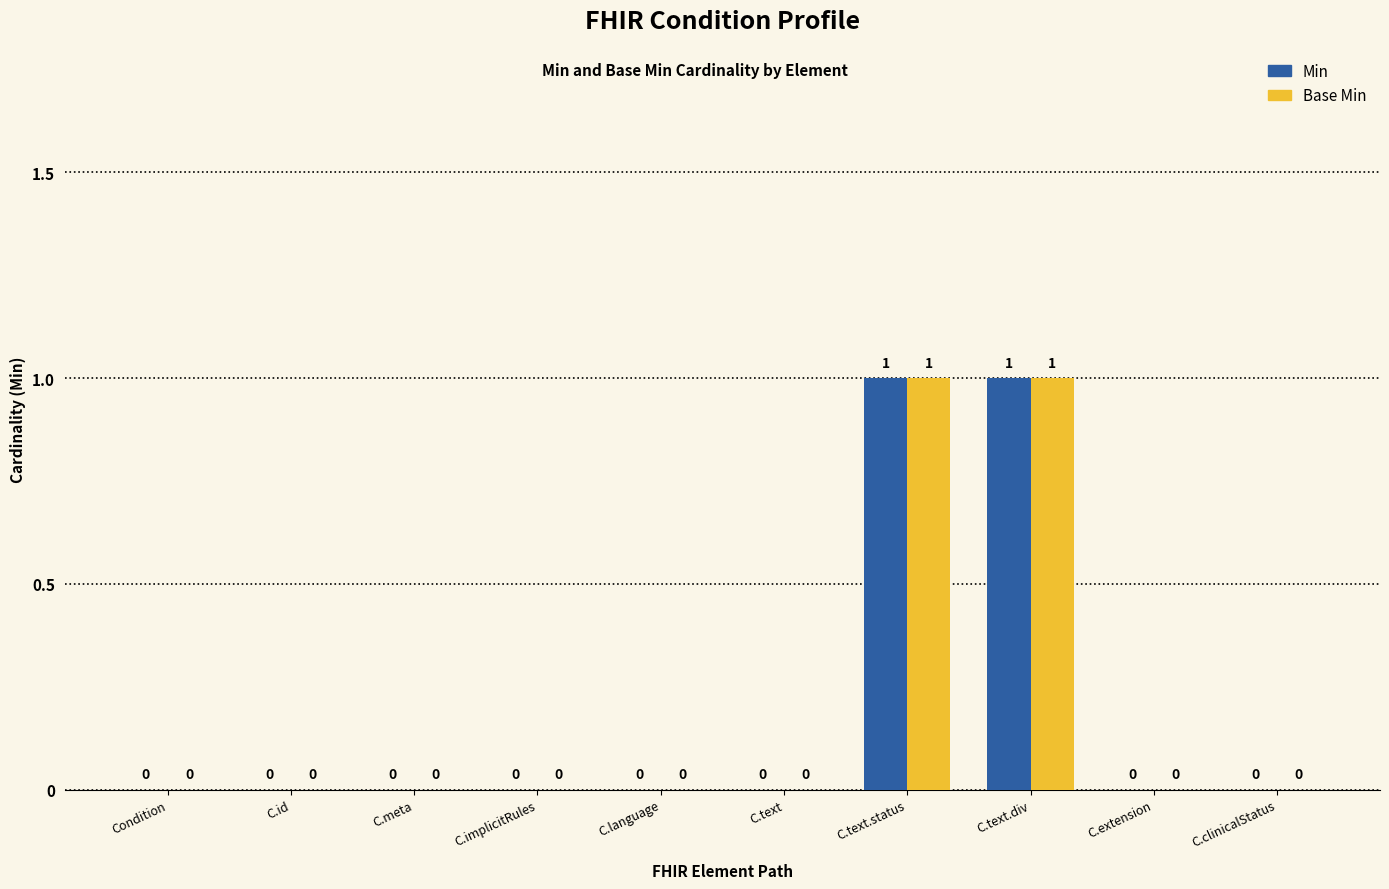

True or false: Base Min has a value of 0 at C.implicitRules.

True